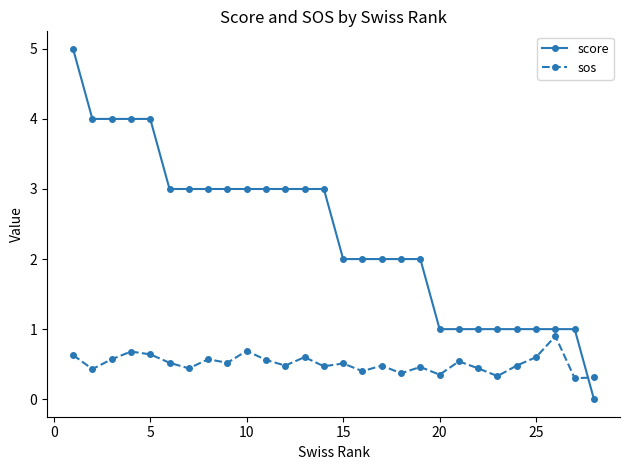

Which series has the largest range (max minus min)?

score